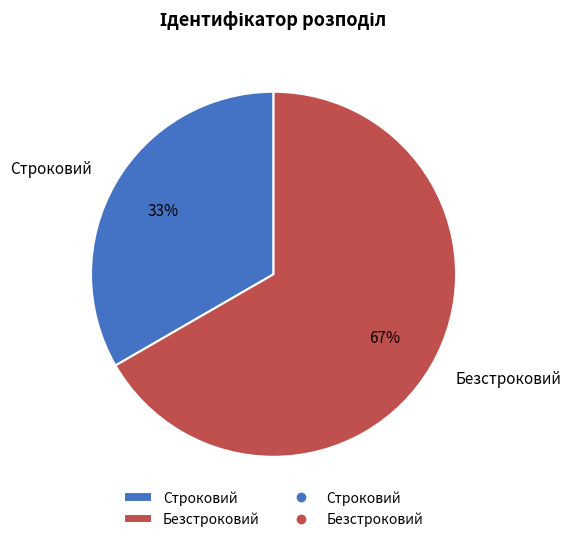

Which slice is the smallest?

Строковий